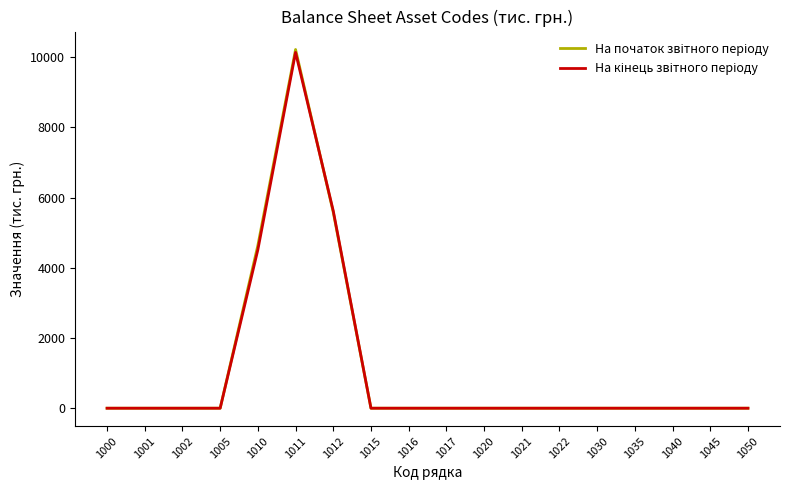

What is the total value across all series at 1012?

11203